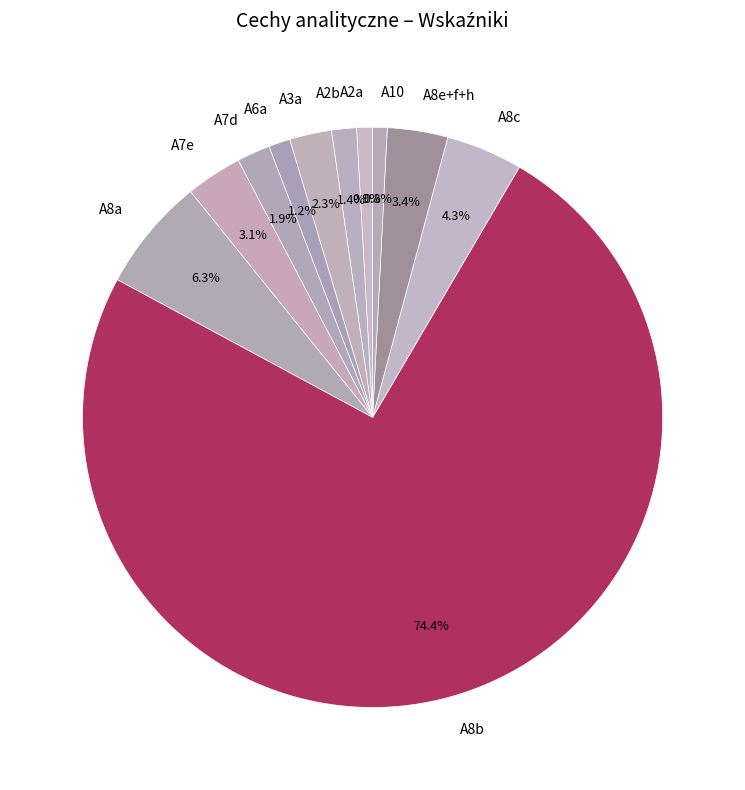

To the nearest percent, what percentage of the pie is A7d?

2%